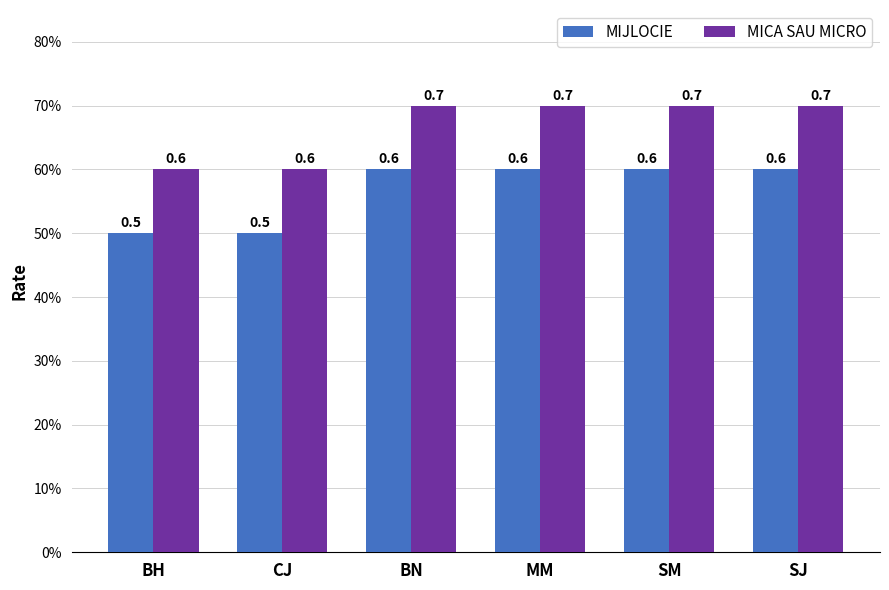

The MIJLOCIE series shows 1.1 at MM. True or false?

False